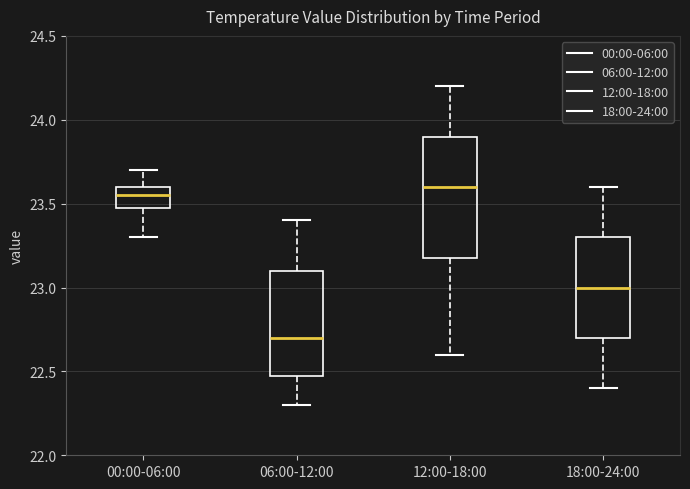

Reading left to right, read every box against the y-axis: the position of its median line, the range the box covers, and the ends of its whiskers. The values are not printed on the chart, so give them approximately, as read against the axis.

00:00-06:00: median 23.55, box 23.50 to 23.60, whiskers 23.30 to 23.70
06:00-12:00: median 22.70, box 22.50 to 23.10, whiskers 22.30 to 23.40
12:00-18:00: median 23.60, box 23.20 to 23.90, whiskers 22.60 to 24.20
18:00-24:00: median 23.00, box 22.70 to 23.30, whiskers 22.40 to 23.60